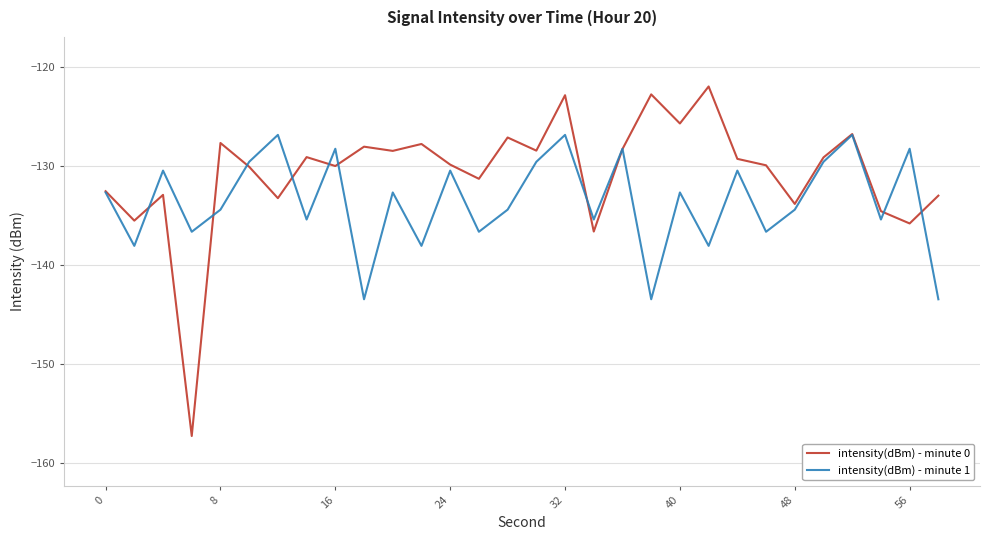

List the series in order of their overall mean, lowest first.

intensity(dBm) - minute 1, intensity(dBm) - minute 0